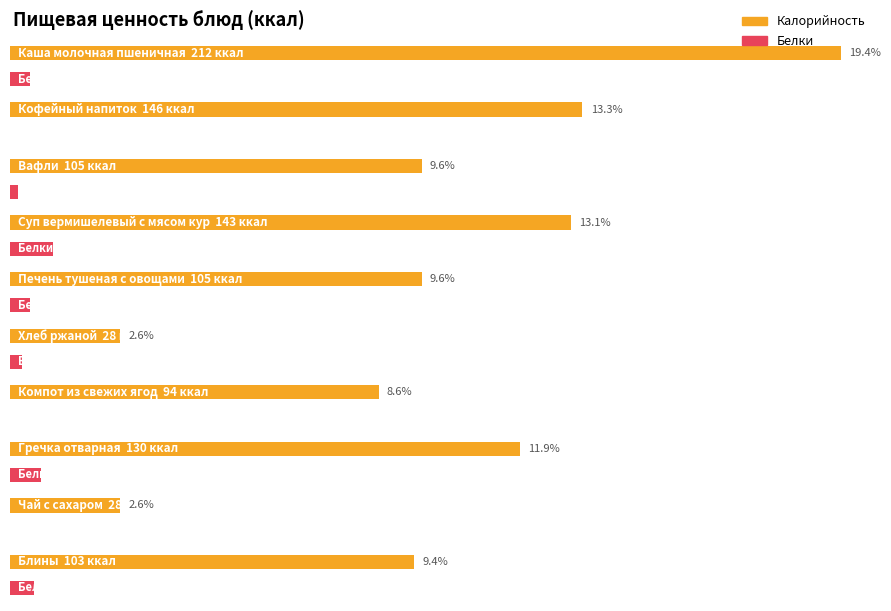

The value of Калорийность at Печень тушеная с овощами is 184. True or false?

False